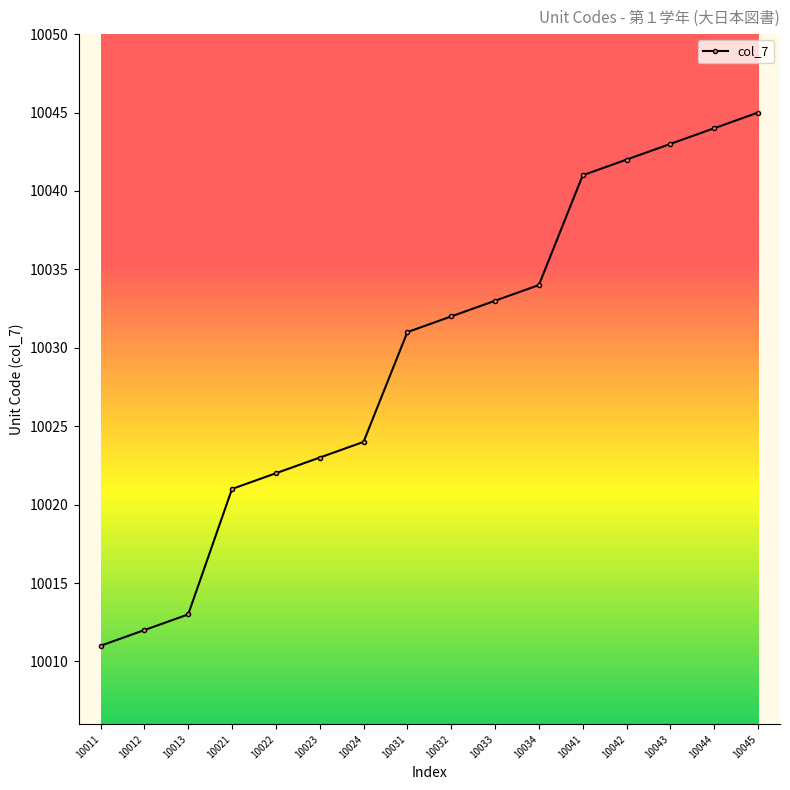

Reading left to right, list all the values displayed in this chart.

10011	10012	10013	10021	10022	10023	10024	10031	10032	10033	10034	10041	10042	10043	10044	10045